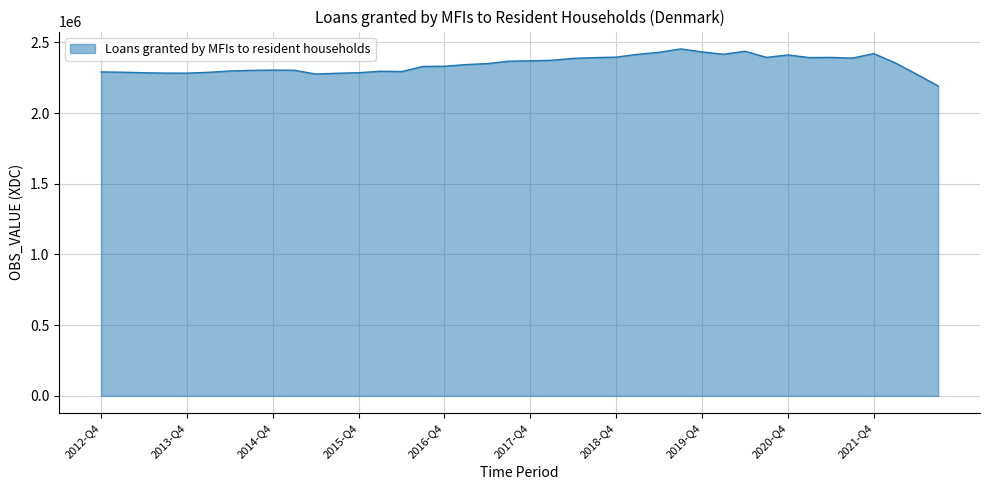

What is the smallest value displayed?

2191338